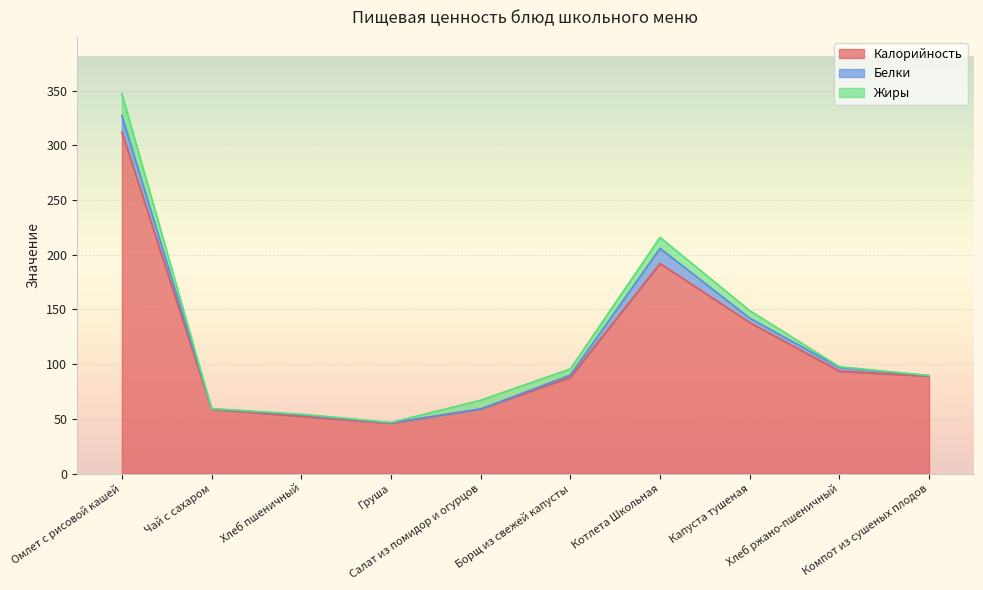

How many times do Жиры and Белки cross each other?

5